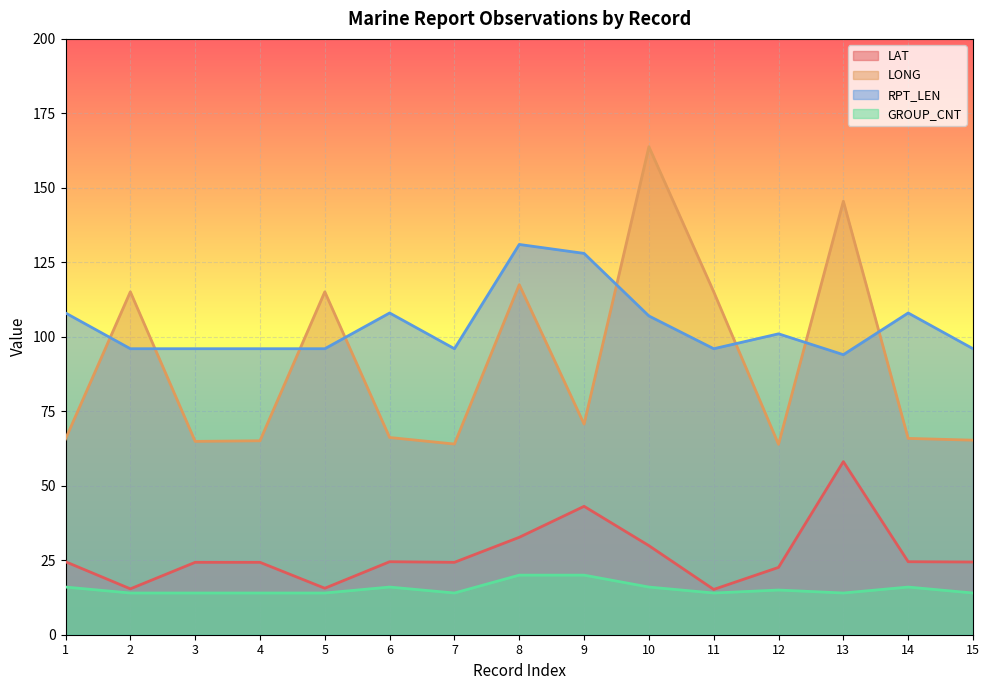

What is the value of the LONG point at the 3rd from the left?

64.9